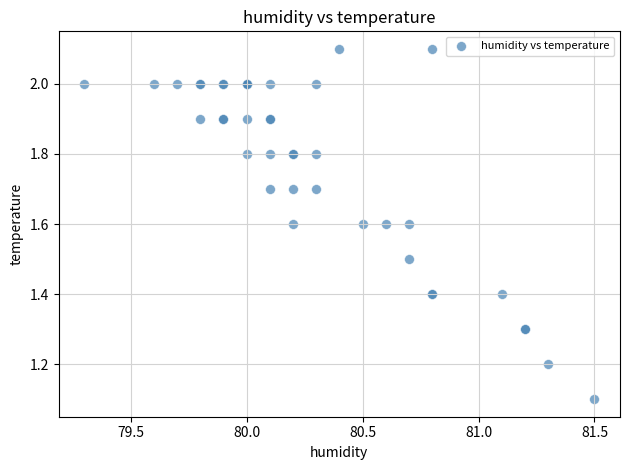

What Y value in the scatter plot is closest to 1?

1.1